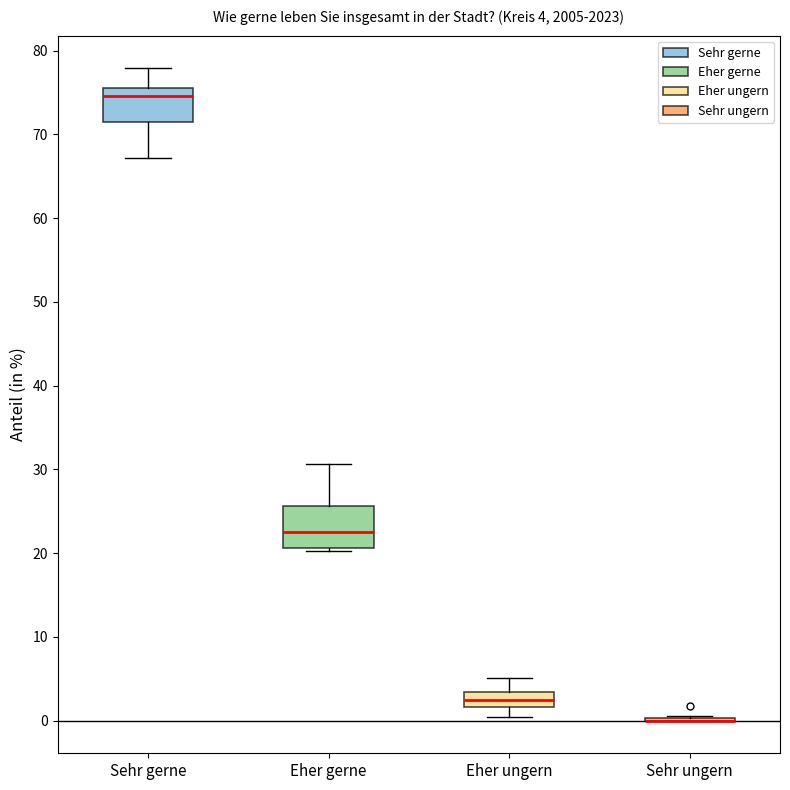

Comparing the boxes themselves (not the whiskers), which one is the tallest?

Eher gerne